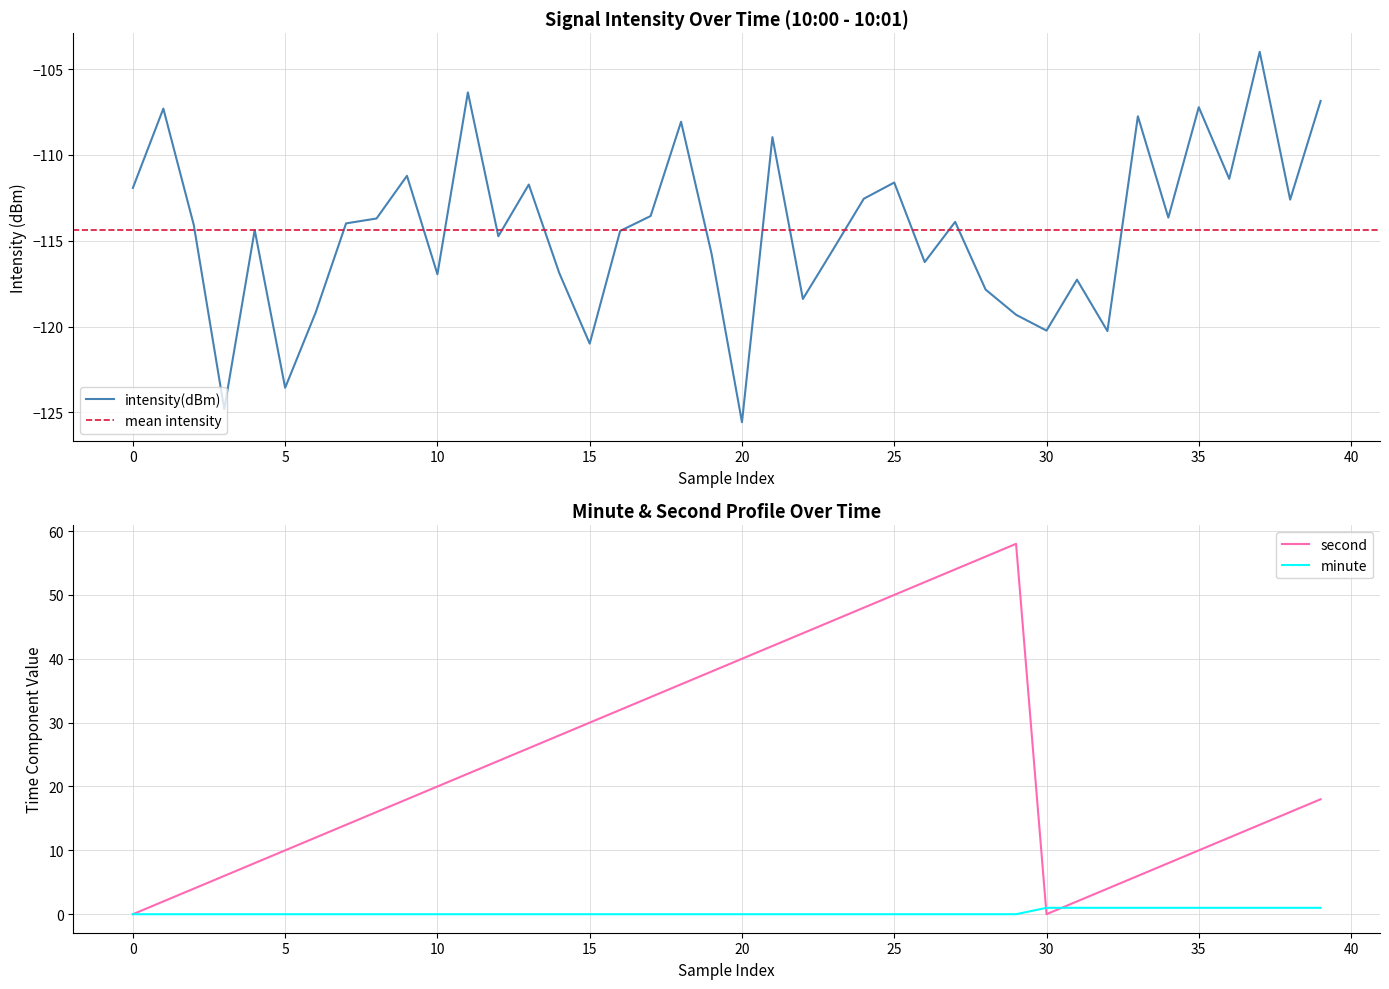

What is the label of the 5th point from the right?

35